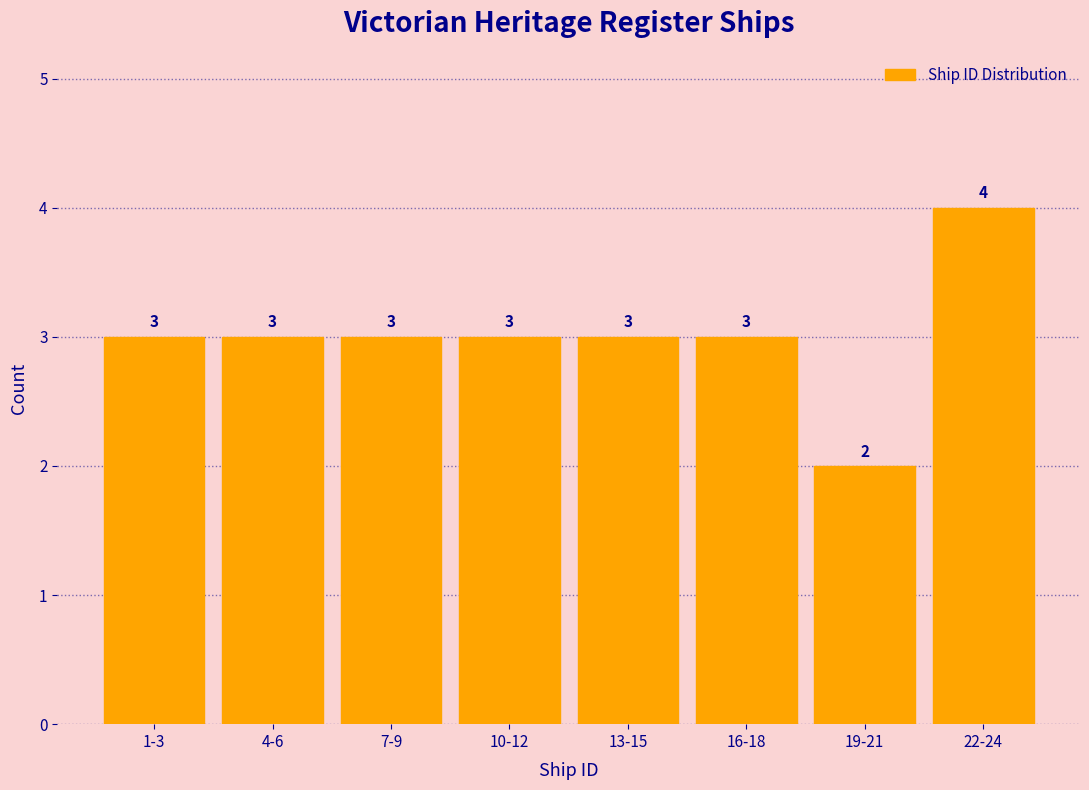

Reading right to left, list all the values displayed in this chart.

4	2	3	3	3	3	3	3